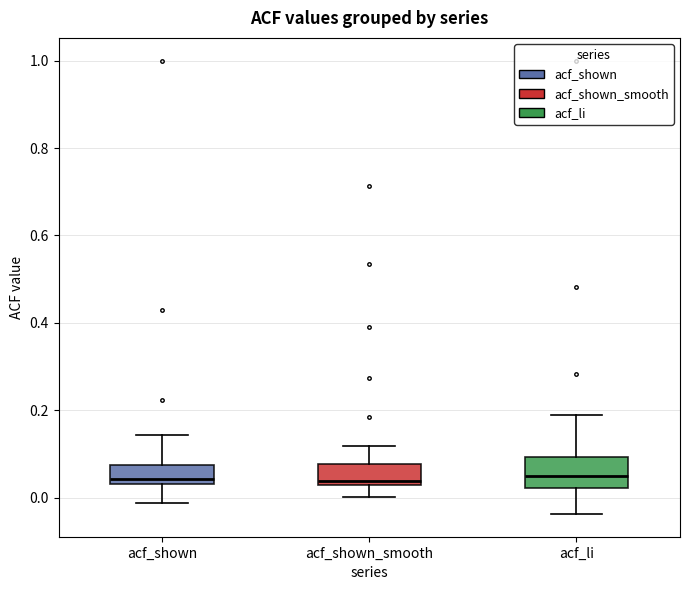

Reading left to right, read every box against the y-axis: the position of its median line, the range the box covers, and the ends of its whiskers. The values are not printed on the chart, so give them approximately, as read against the axis.

acf_shown: median 0.04 (just above the box's lower edge), box 0.04 to 0.08, whiskers -0.02 to 0.14
acf_shown_smooth: median 0.04, box 0.02 to 0.08, whiskers 0.00 to 0.12
acf_li: median 0.04, box 0.02 to 0.10, whiskers -0.04 to 0.20